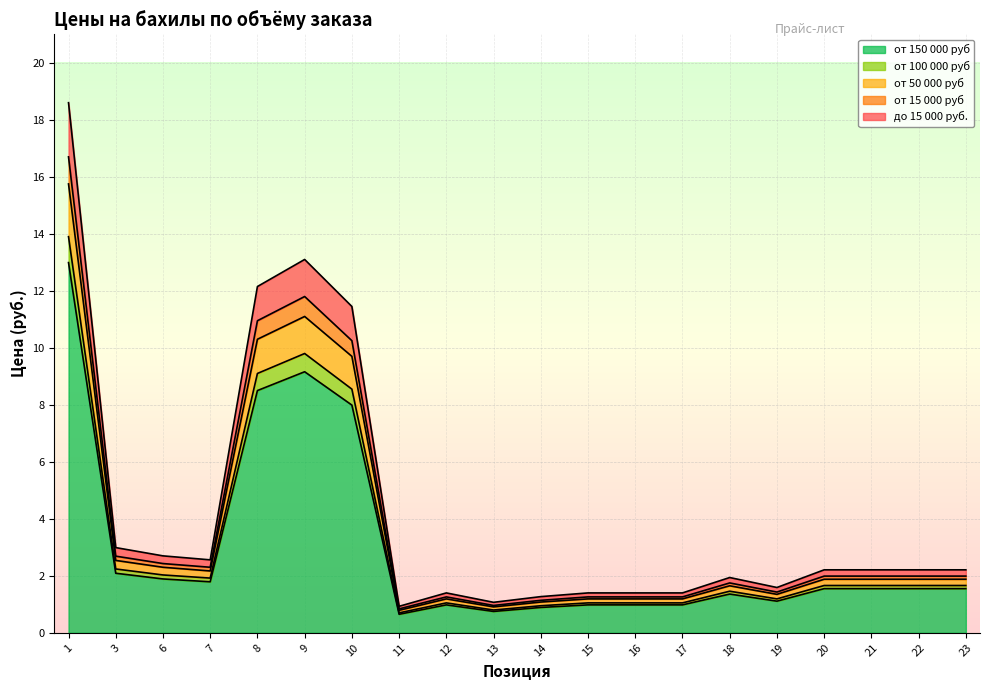

Where does the от 50 000 руб series first go above 1?

1